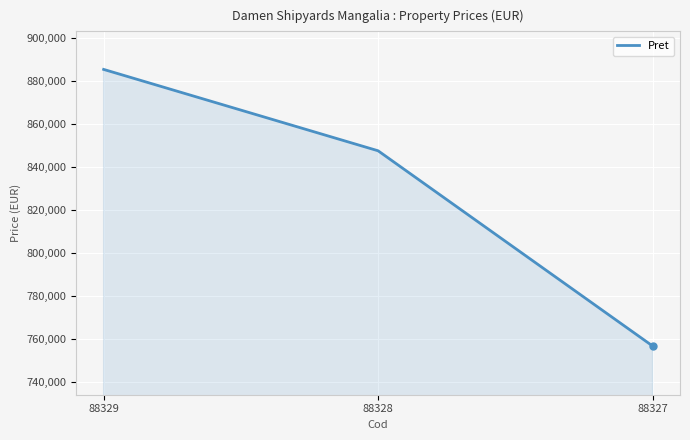

What value does the data have at 88329, to the nearest 50?

885500